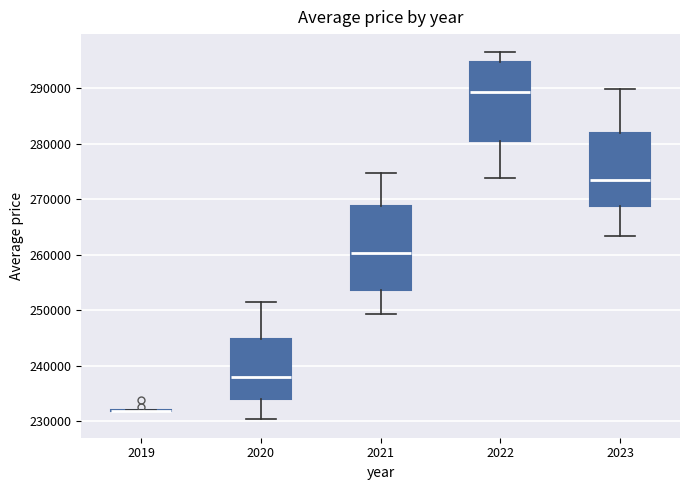

Where does the lower whisker of the box at x = 2021 end on the y-axis? The values are not printed on the chart, so give them approximately, as read against the axis.

249000